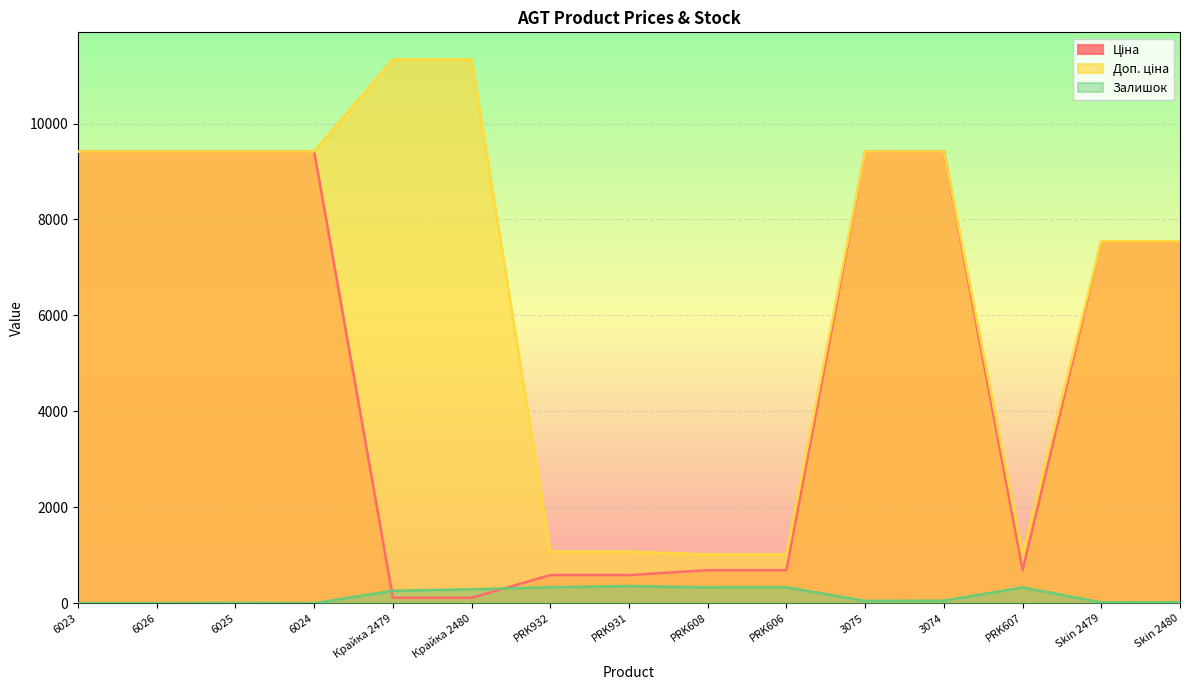

What is the difference between the maximum and minimum values in the Залишок series?

359.0